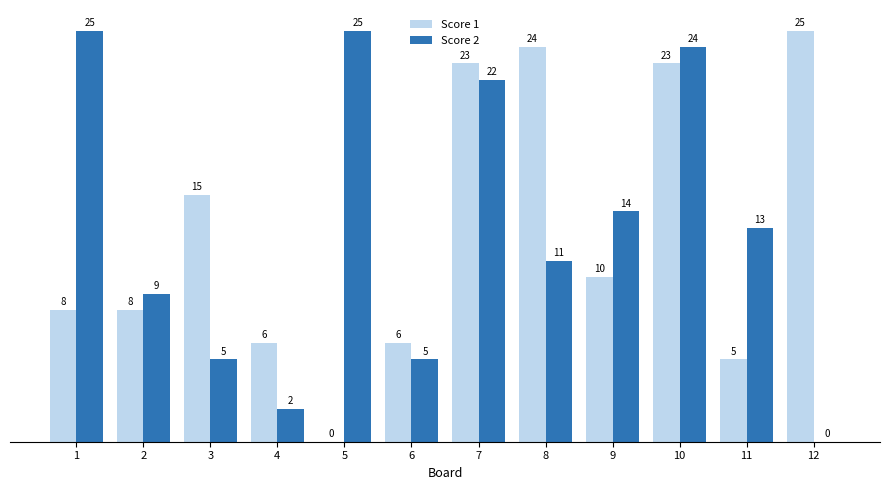

What is the total value across all series at 10?

47